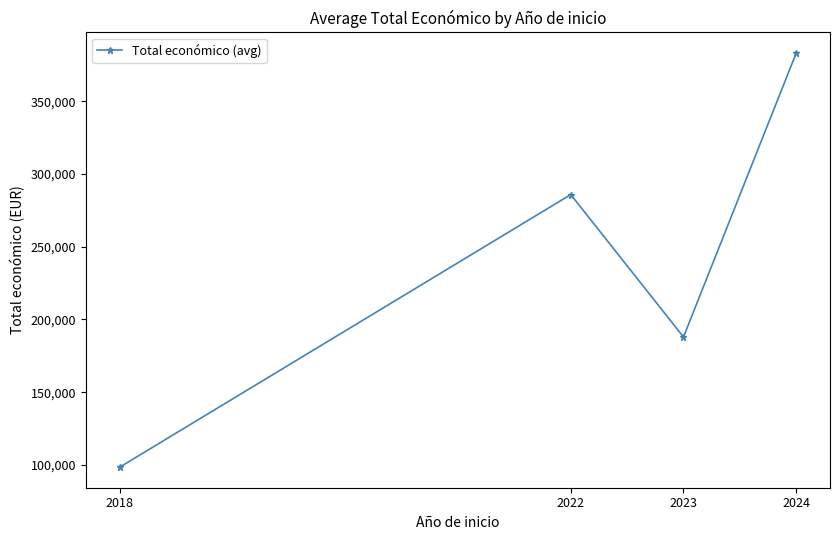

Is it true that the value at 2018 is 162105.8?

False